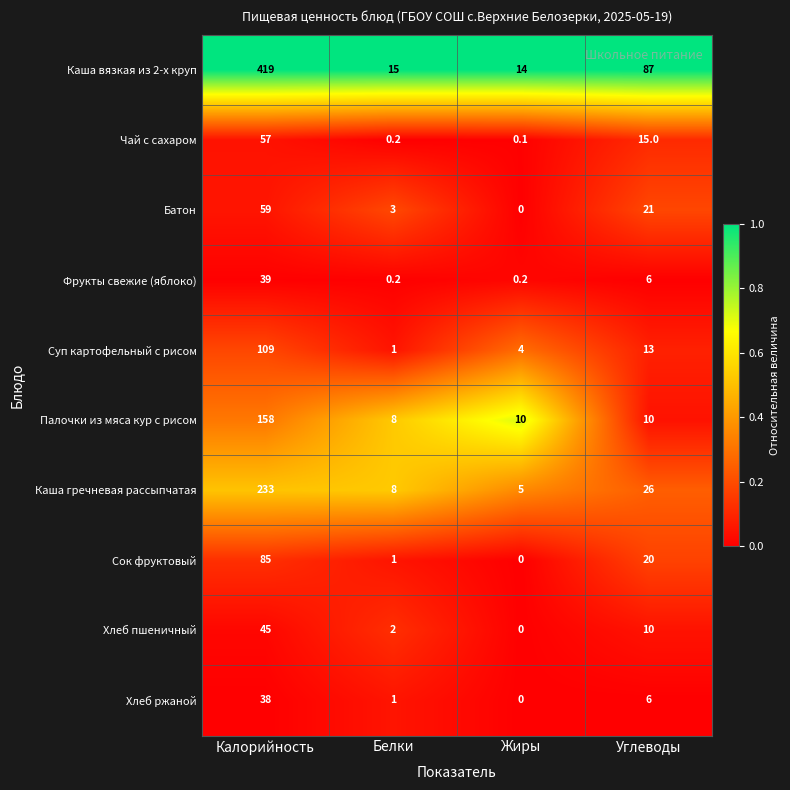

What is the difference between the Суп картофельный с рисом values at Углеводы and Белки?

12.0